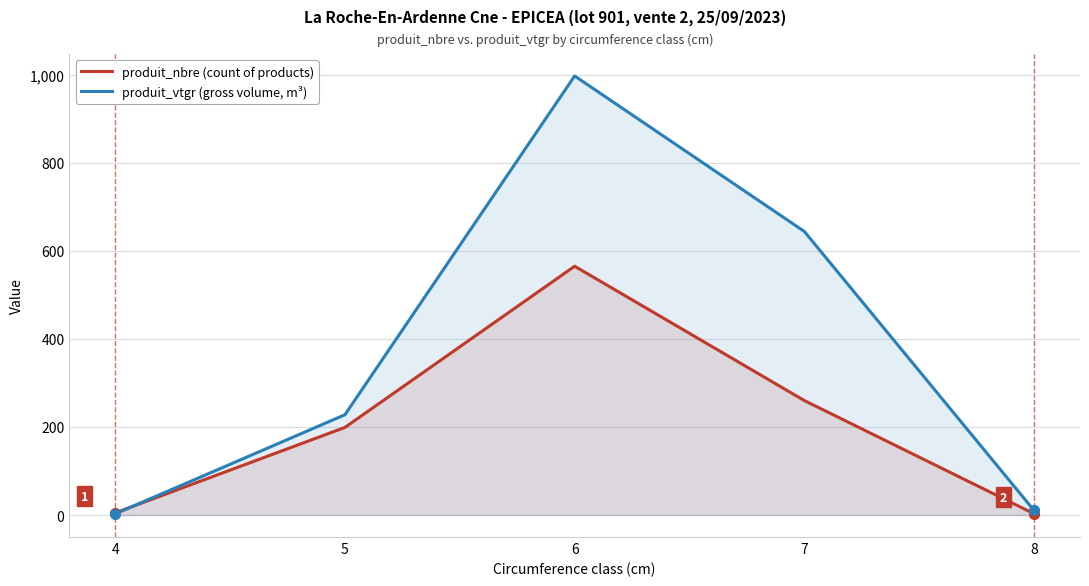

Between 7 and 5, which is larger?

7